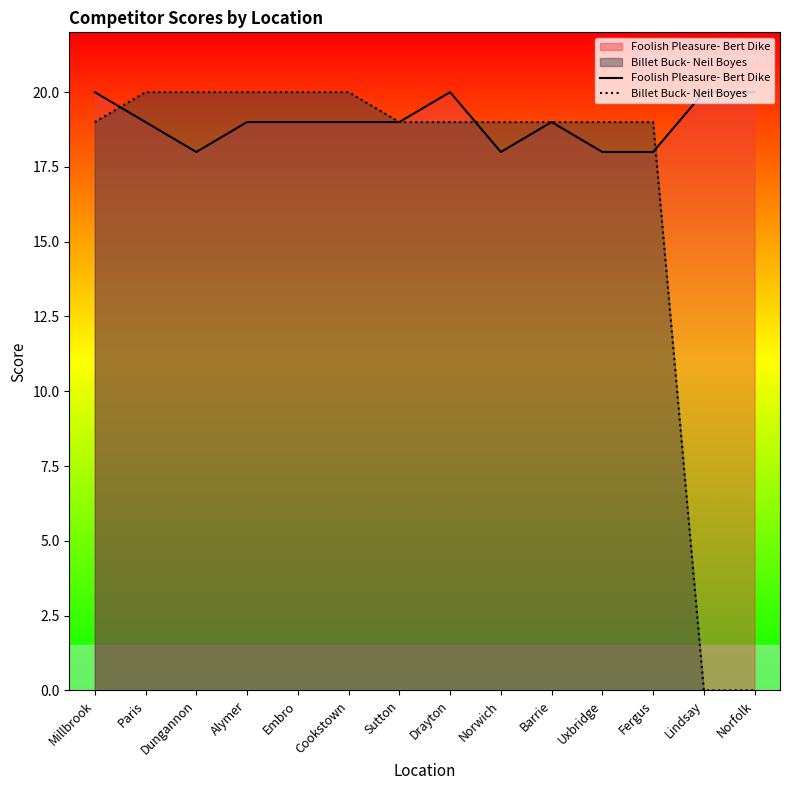

What is the difference between the second highest and second lowest values in the Foolish Pleasure- Bert Dike series?

2